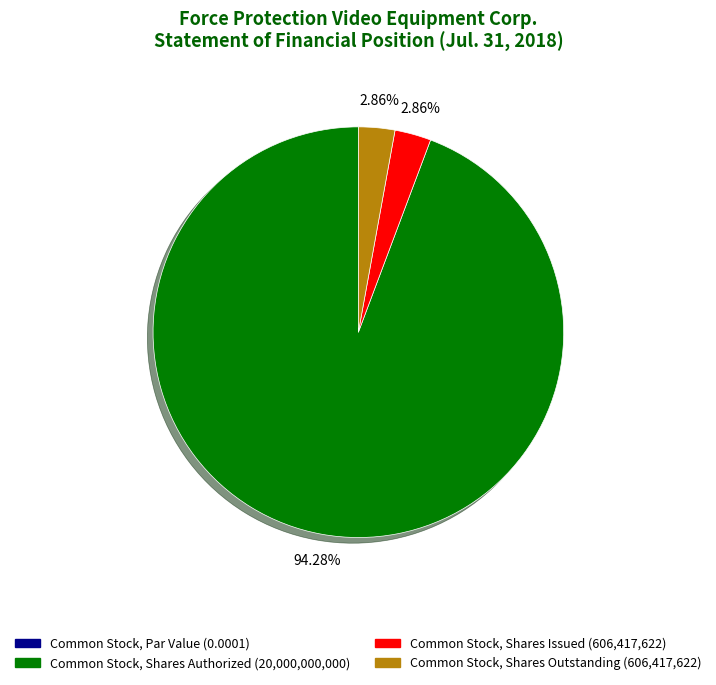

Which slice represents more than half of the pie?

Common Stock, Shares Authorized